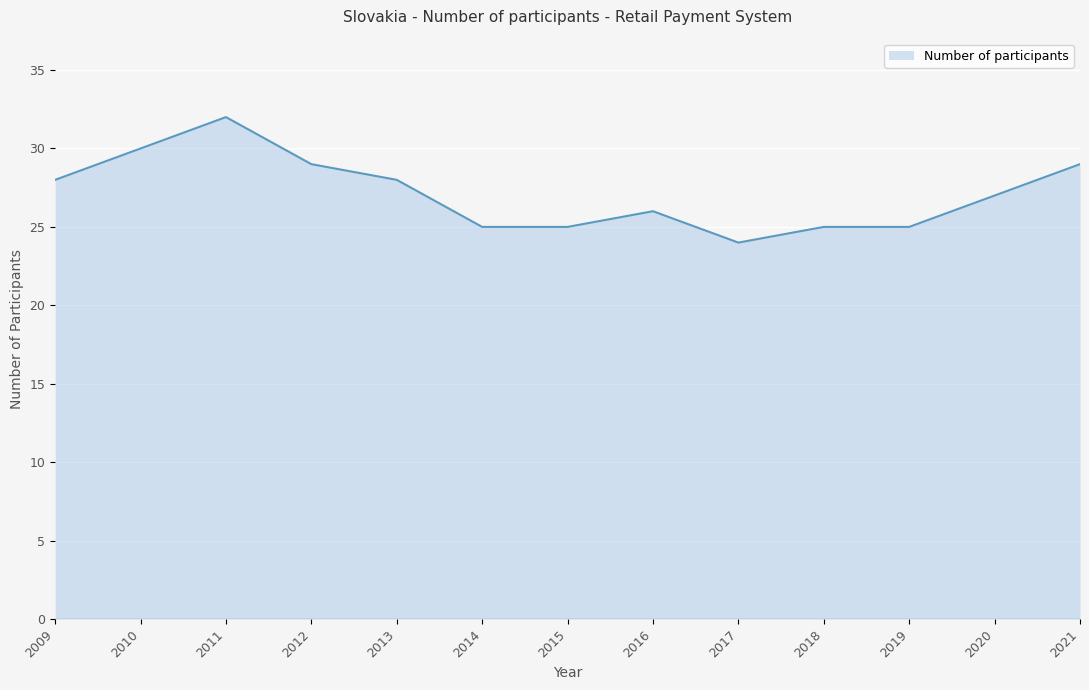

How many interior local peaks (higher than both neighbors) does the data have?

2